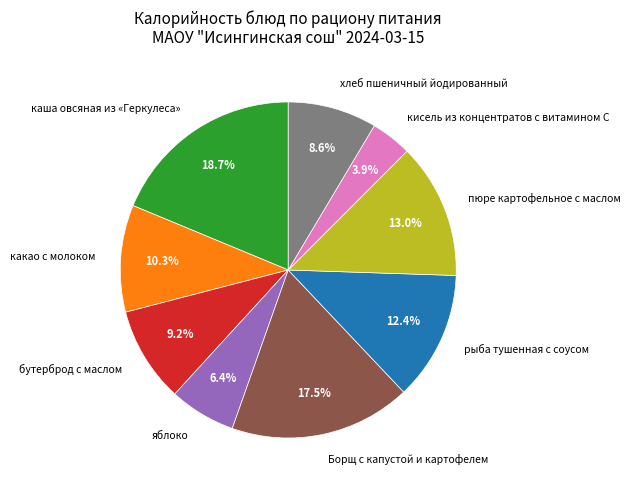

Combined, do яблоко and хлеб пшеничный йодированный account for over 50%?

No